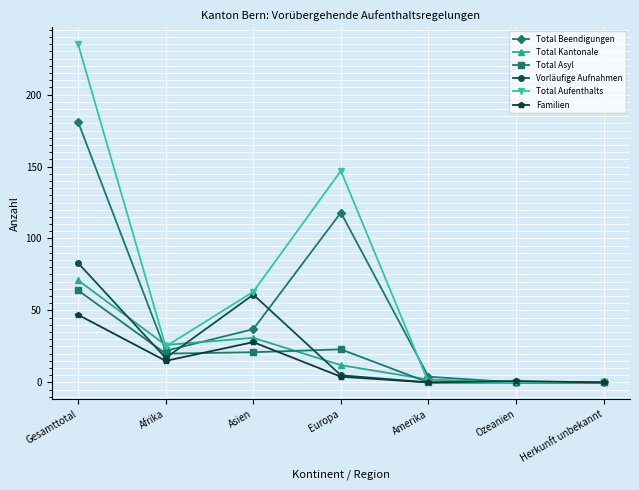

How many data points does each series have?

7